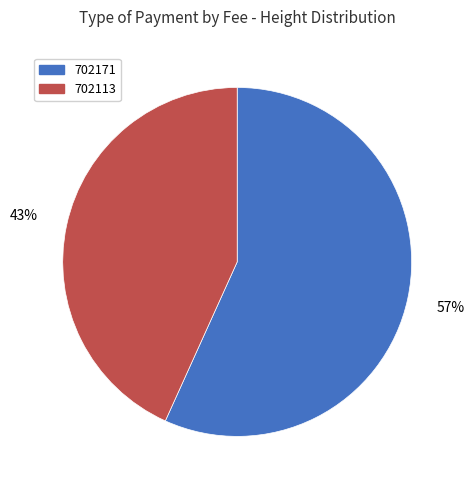

To the nearest percent, what is the difference between the largest and smallest slice percentages?

14%